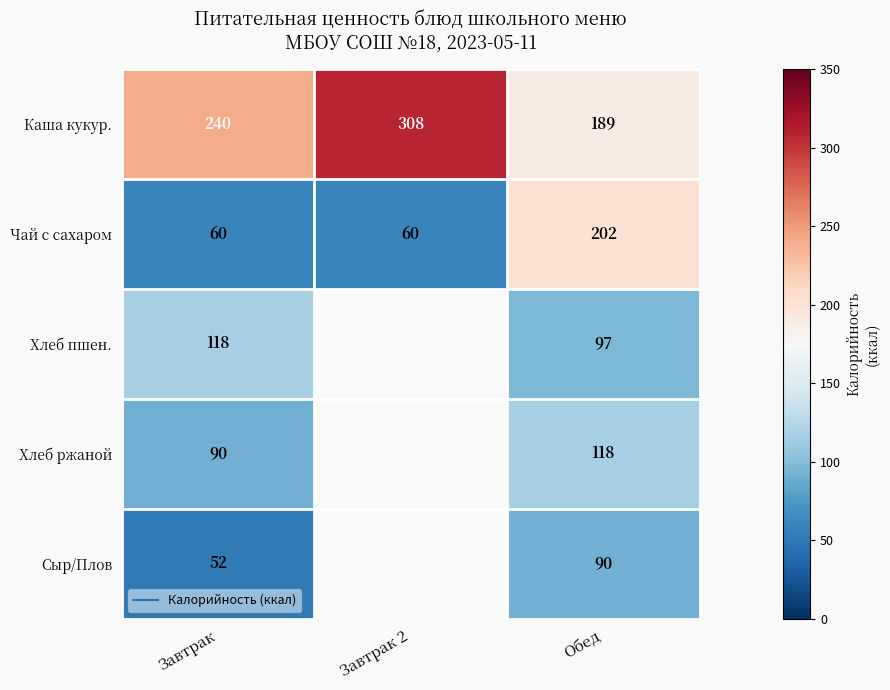

Which series has the widest spread of values?

Чай с сахаром